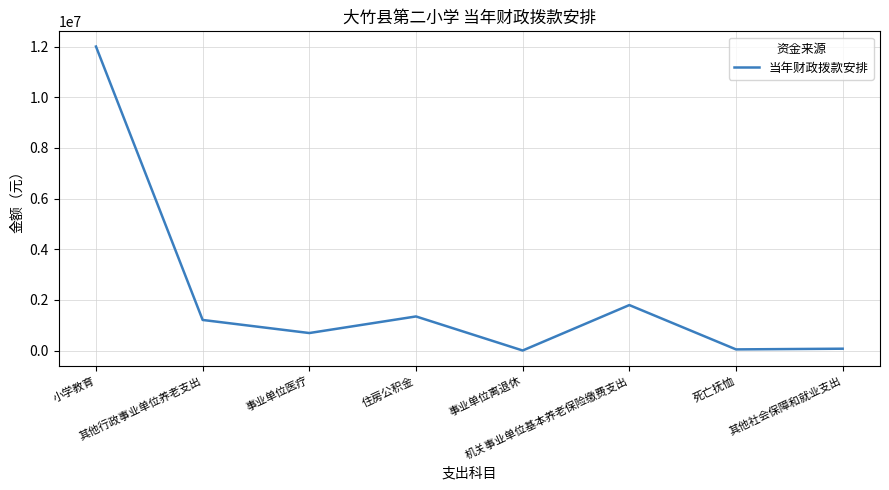

What is the sum of all values?

17177126